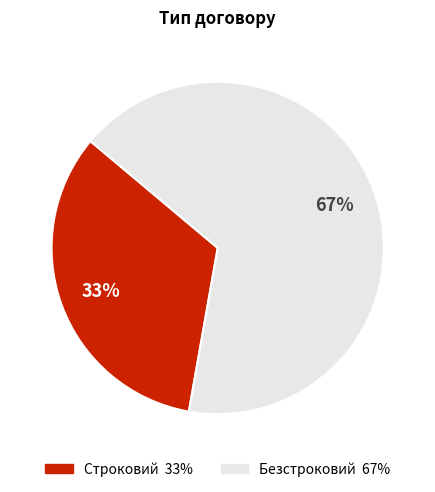

Which slice is the smallest?

Строковий